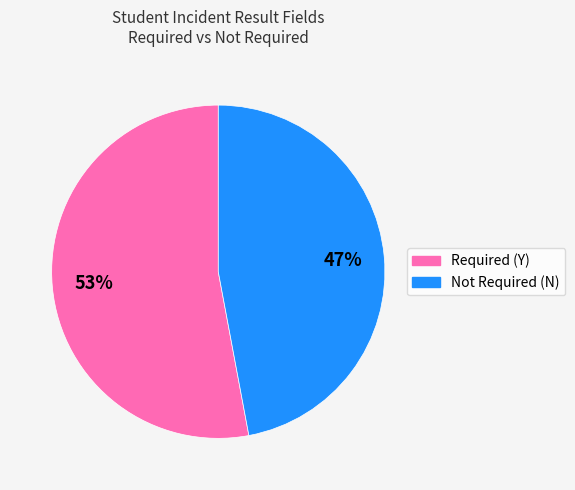

To the nearest percent, what portion does Required (Y) represent?

53%